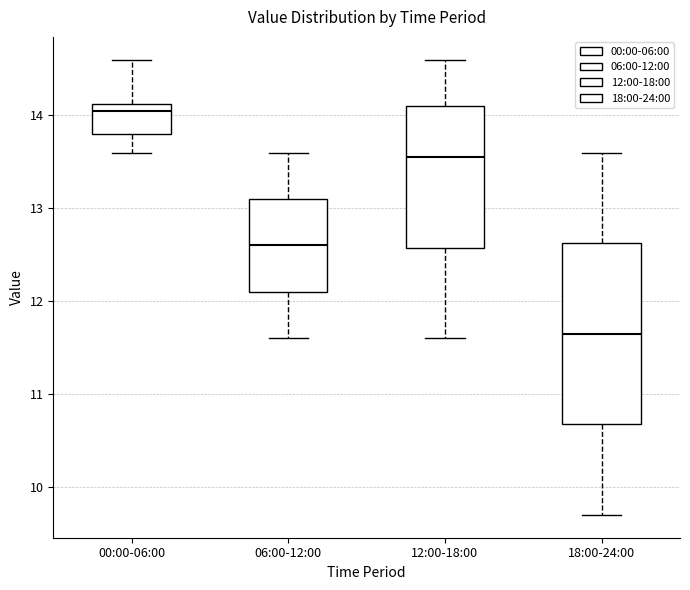

Where does the lower whisker of the box for 06:00-12:00 end on the y-axis? The values are not printed on the chart, so give them approximately, as read against the axis.

11.6